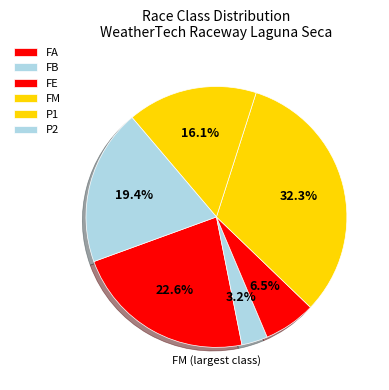

Is there any slice that represents more than half of the pie?

No